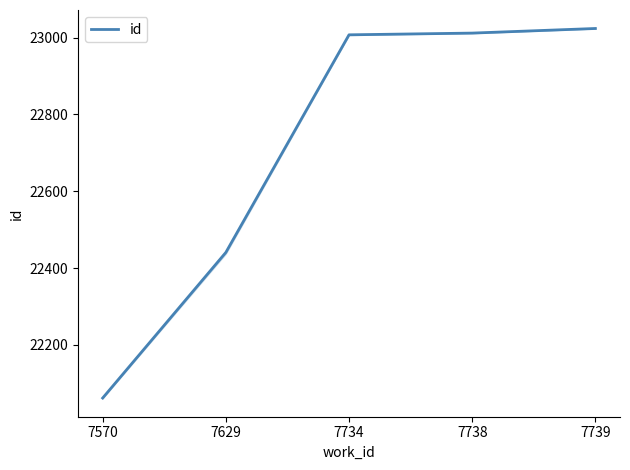

What is the sum of the values at 7739 and 7629?

45464.8